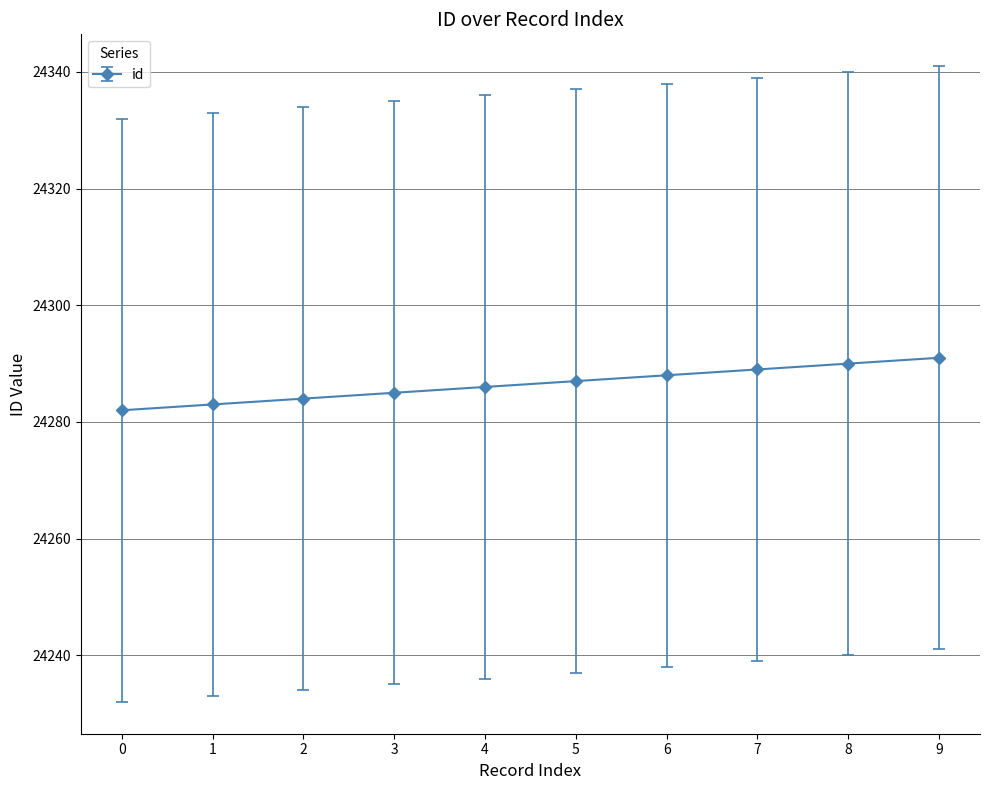

What is the sum of the values at 2 and 3?

48569